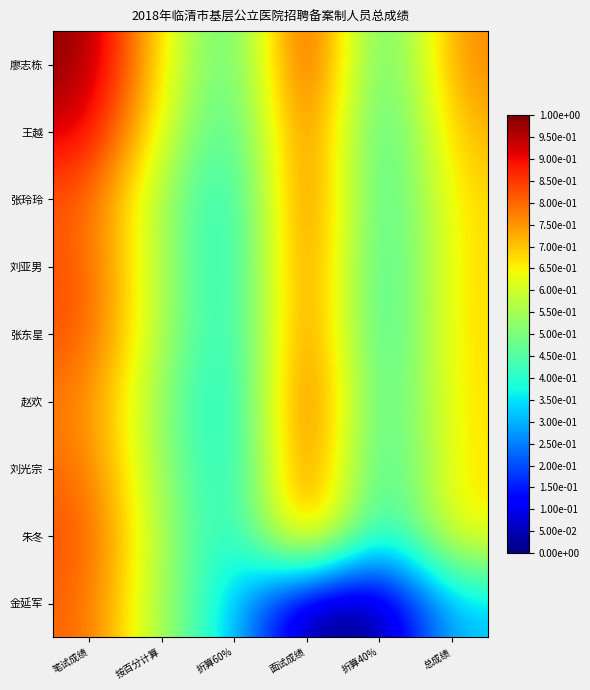

Which series has the largest range (max minus min)?

金延军